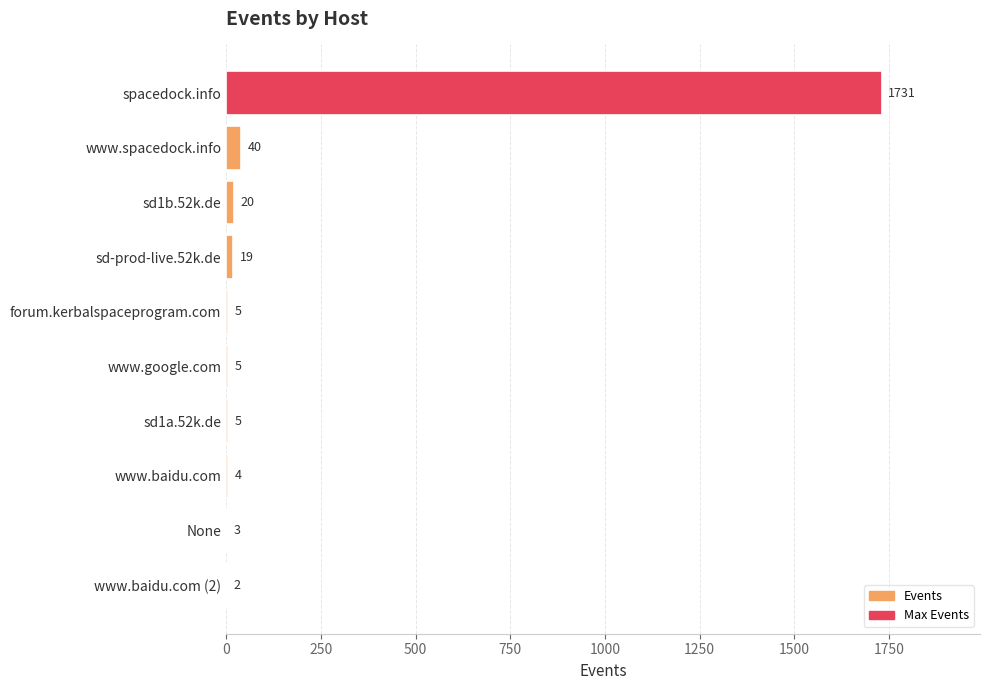

How many categories are shown in the chart?

10